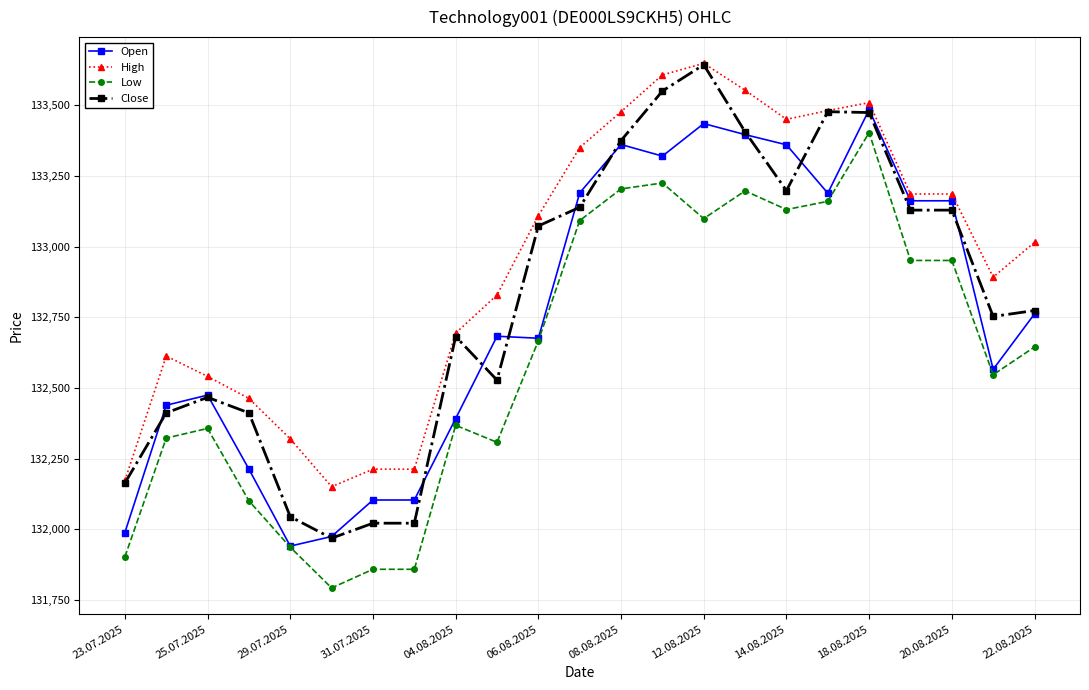

What is the greatest value displayed?

133648